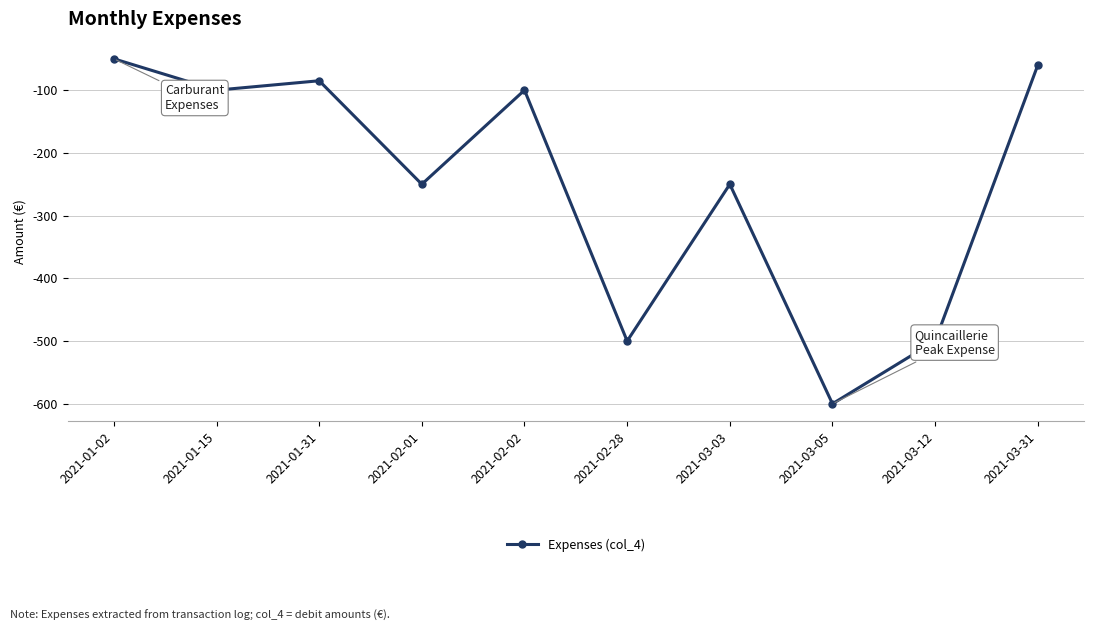

What is the sum of all values?

-2495